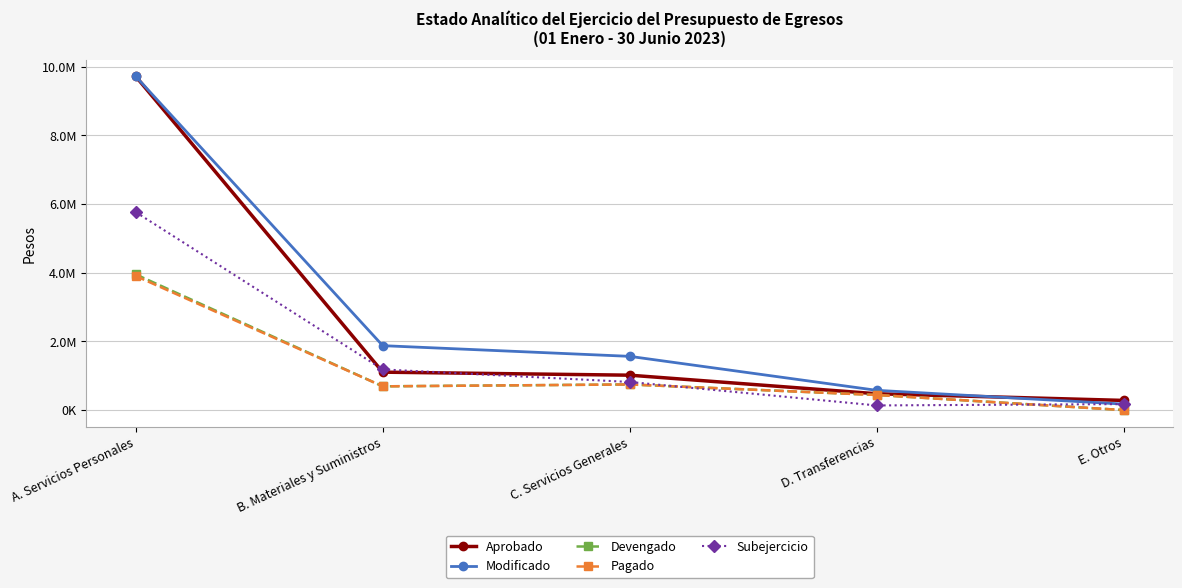

What is the difference between the highest and lowest values at D. Transferencias?

440470.5